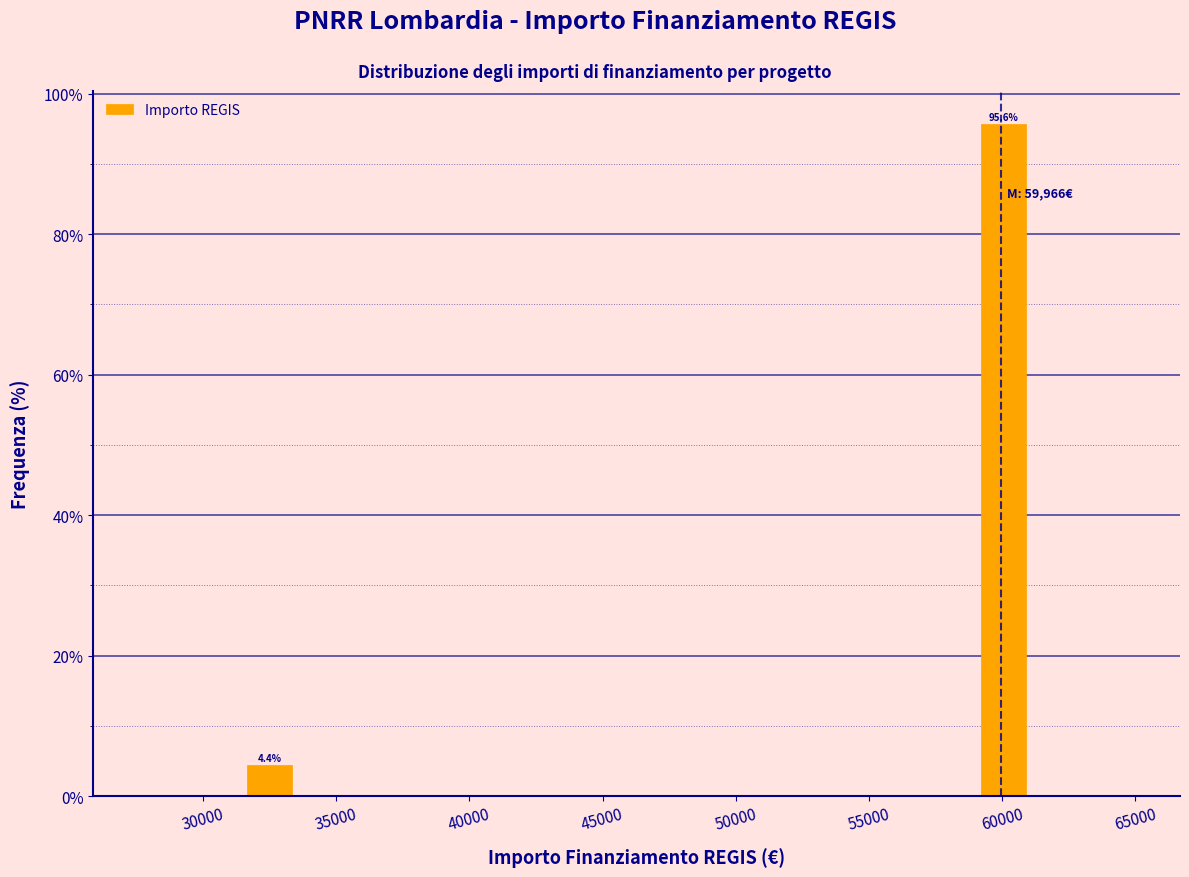

Around what value on the x-axis is the tallest bar? Give the approximate position of its centre, as read against the axis.

60000